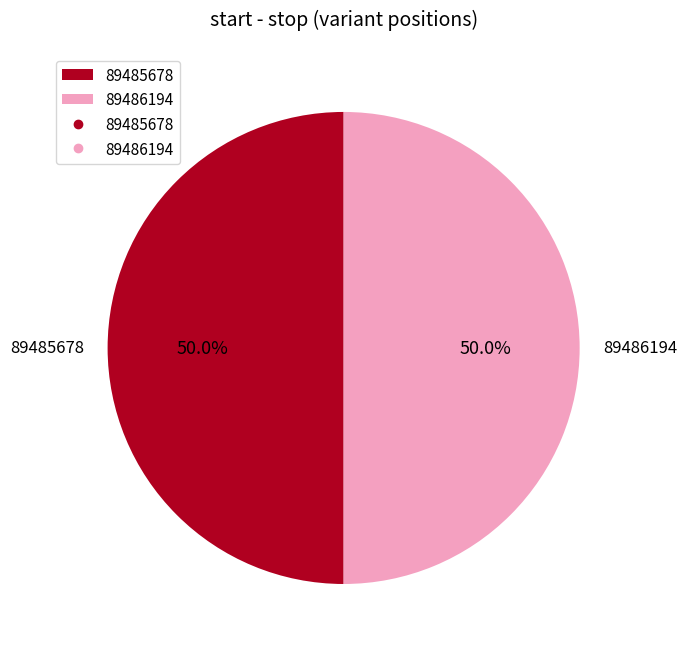

Combined, do 89486194 and 89485678 account for over 50%?

Yes